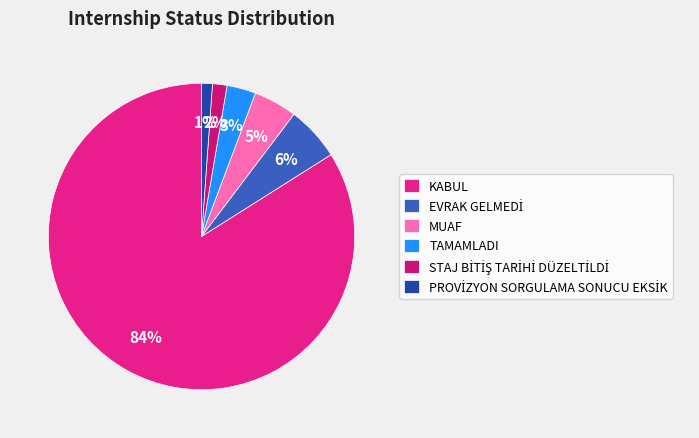

What is the total percentage of EVRAK GELMEDİ and PROVİZYON SORGULAMA SONUCU EKSİK?

6.9%